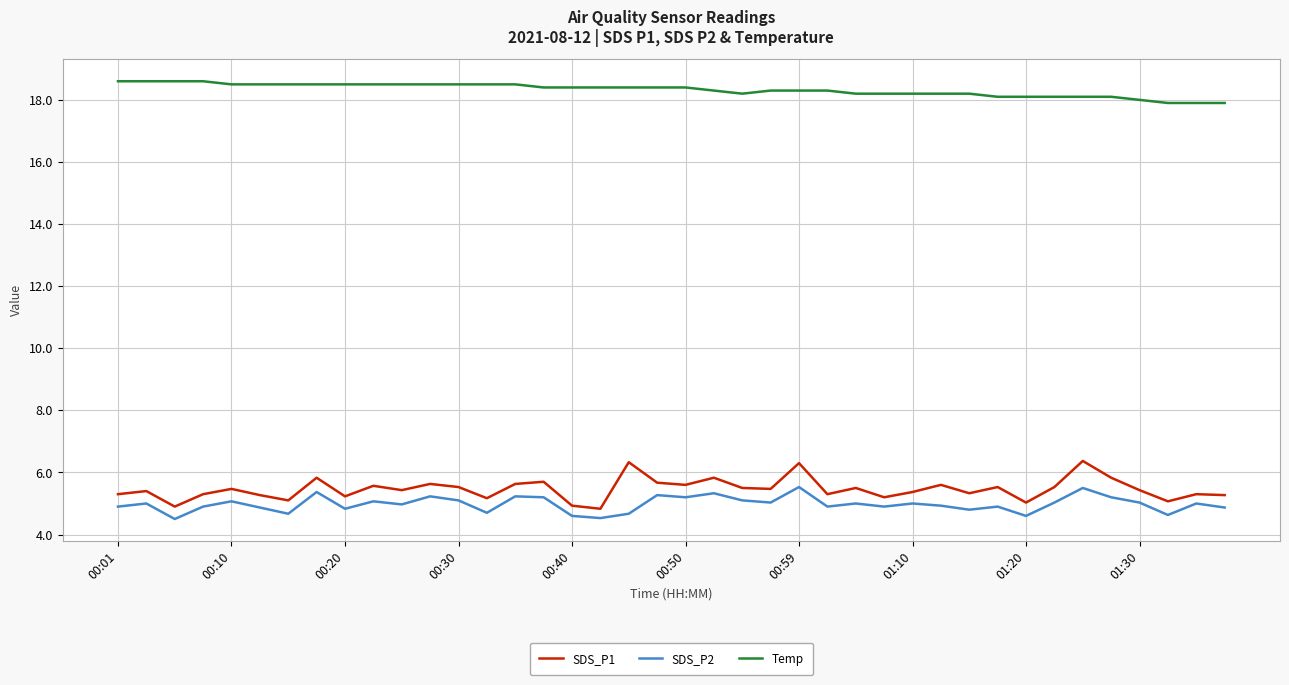

What is the difference between the maximum and minimum values in the SDS_P1 series?

1.5